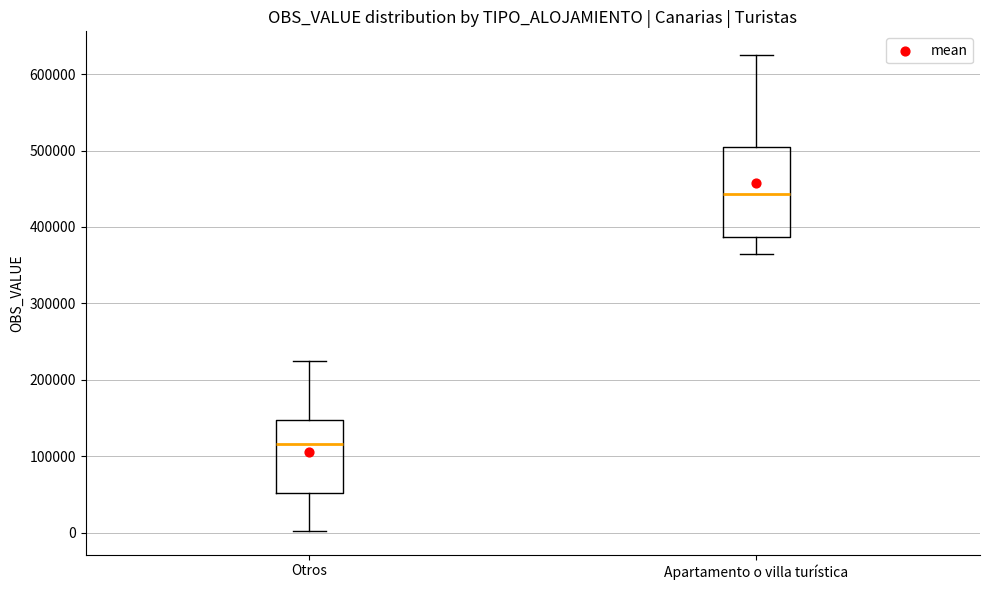

Comparing the boxes themselves (not the whiskers), which one is the tallest?

Apartamento o villa turística